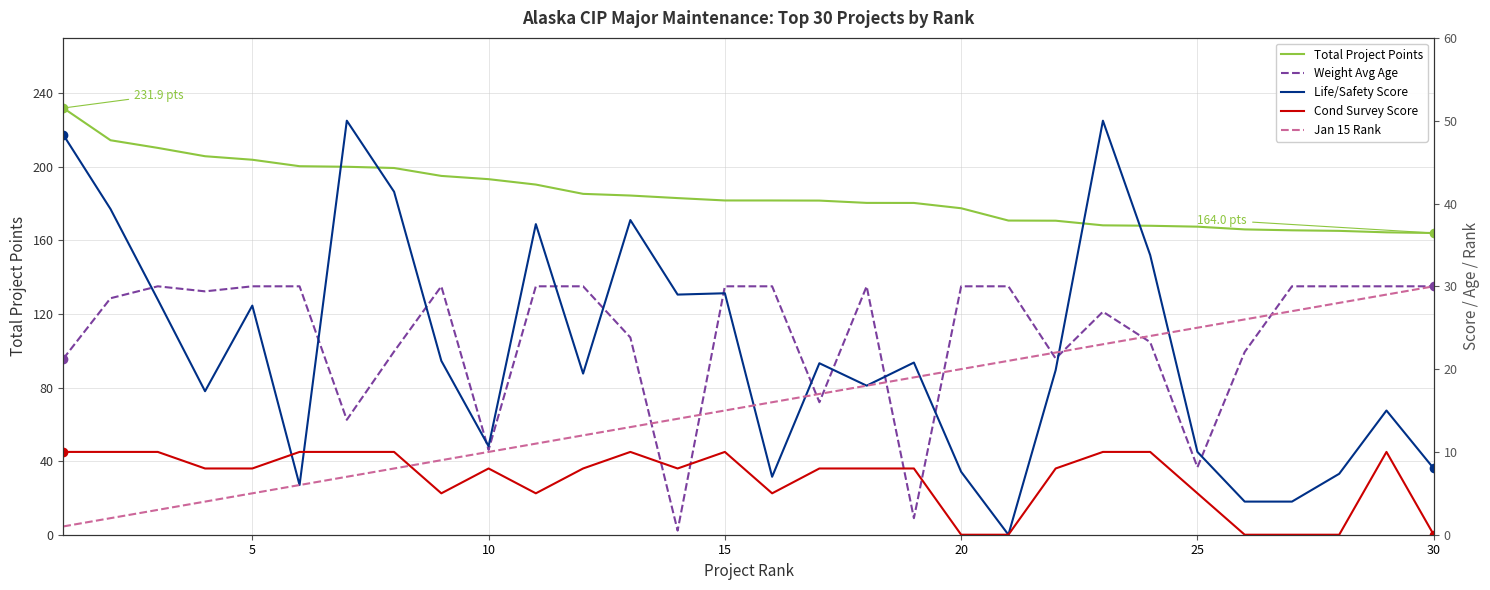

How many interior local valleys does the Life/Safety Score series have?

8